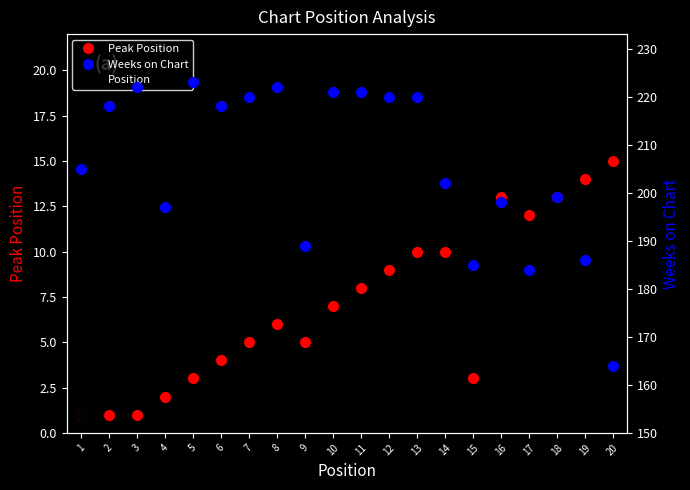

Is the value of Position at 2 greater than the value of Peak Position at 4?

No